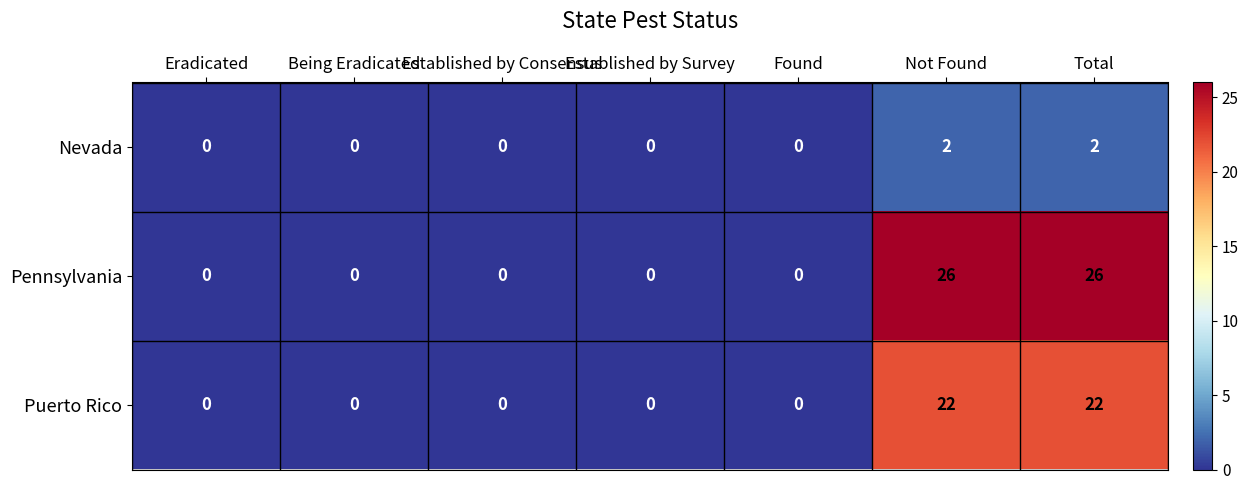

Rank the series by their maximum value, from highest to lowest.

Pennsylvania, Puerto Rico, Nevada